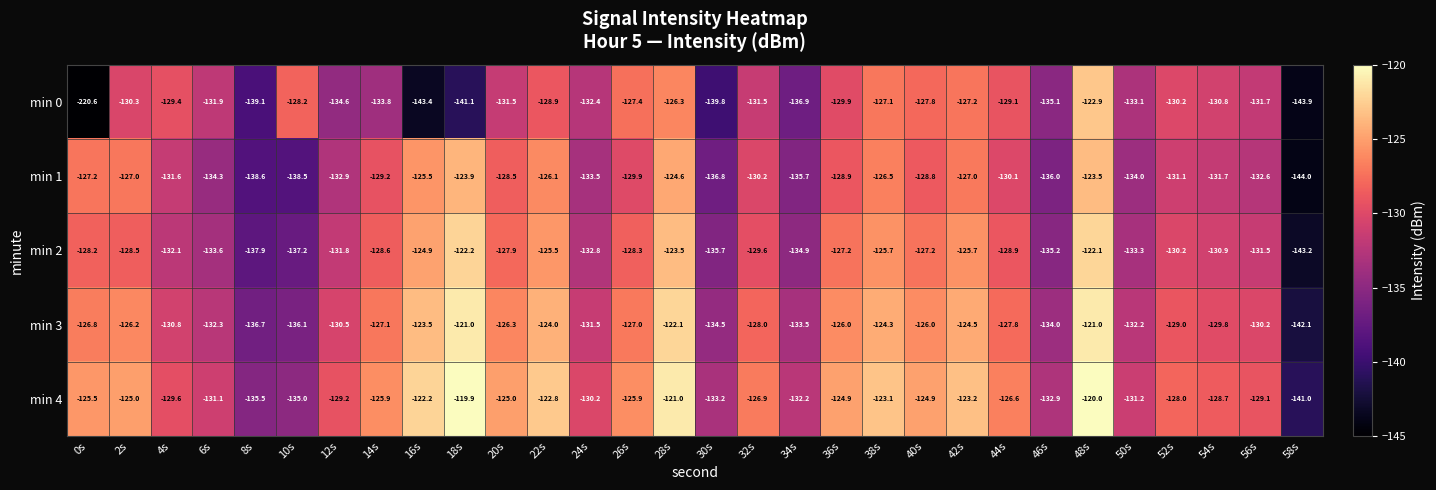

What is the total value across all series at 52s?

-648.5